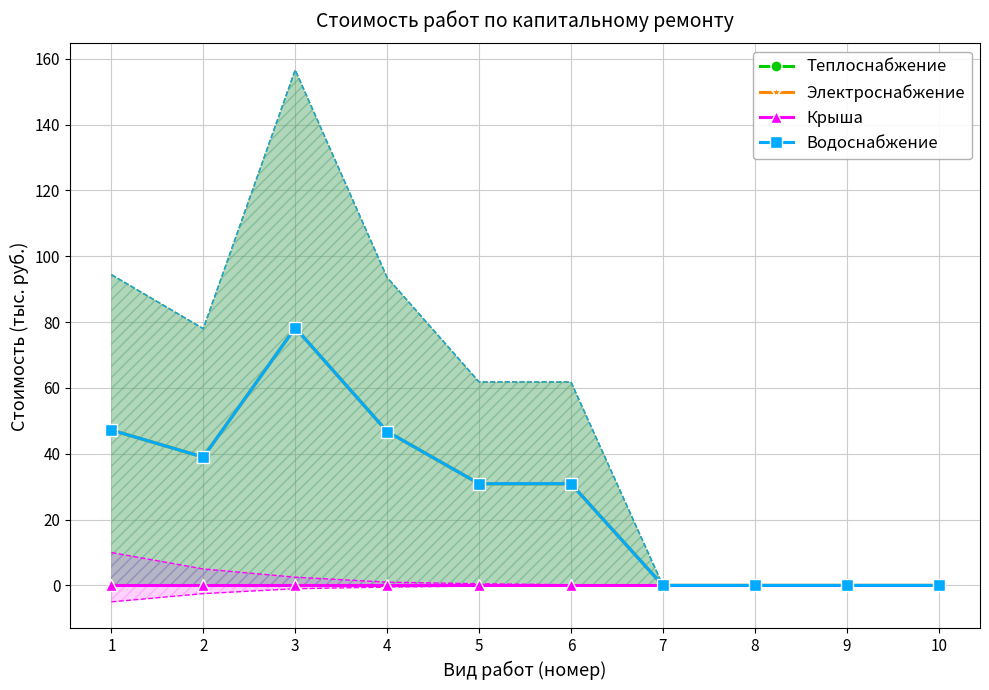

The value of Крыша at 5 is 0.0. True or false?

True